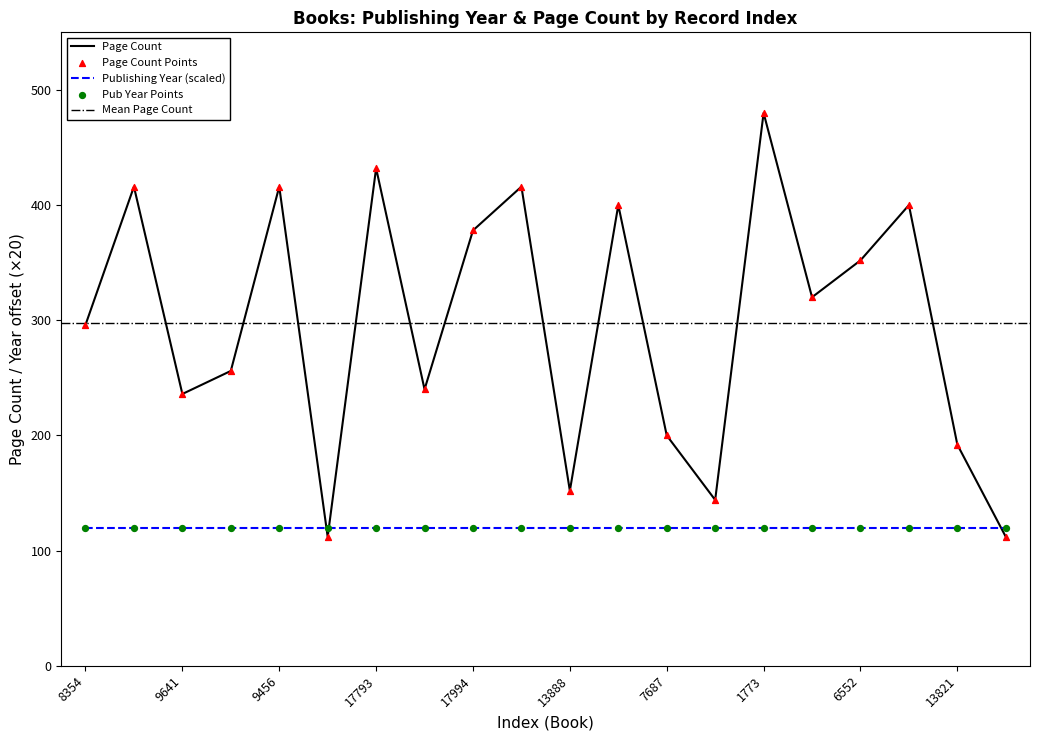

Which has a higher value, 13888 or 6552?

6552